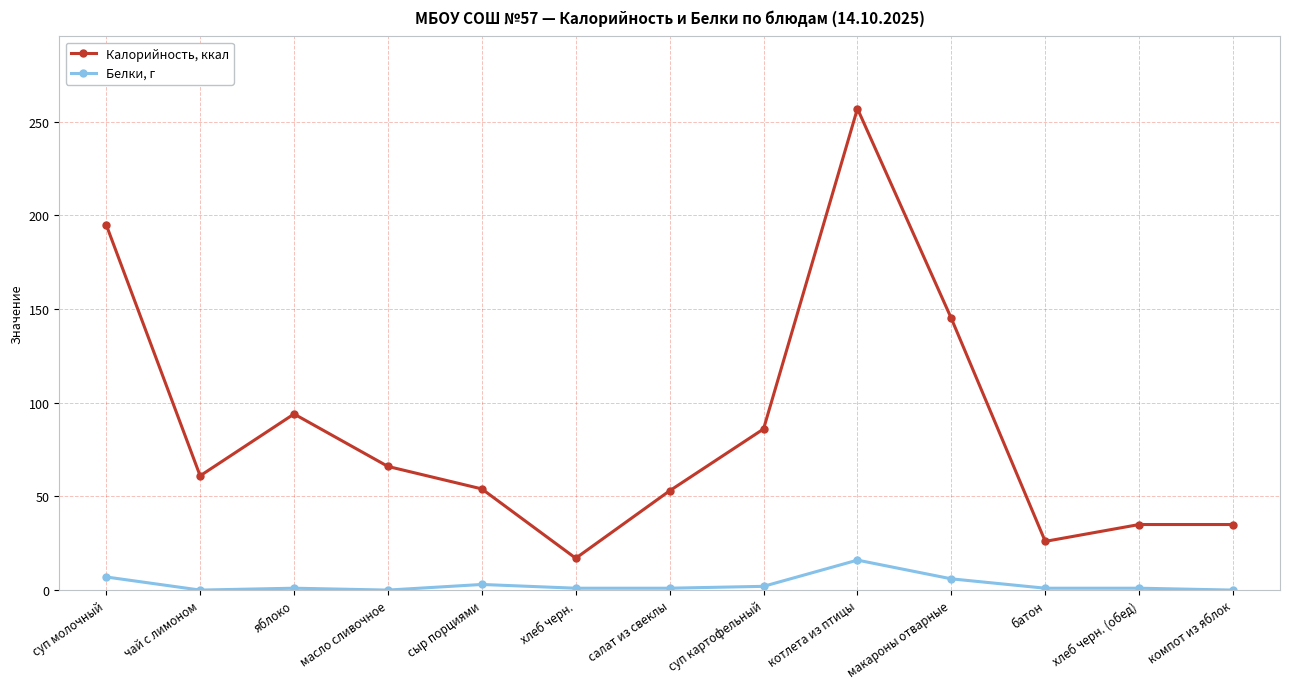

At which label is Калорийность, ккал closest to 137?

макароны отварные